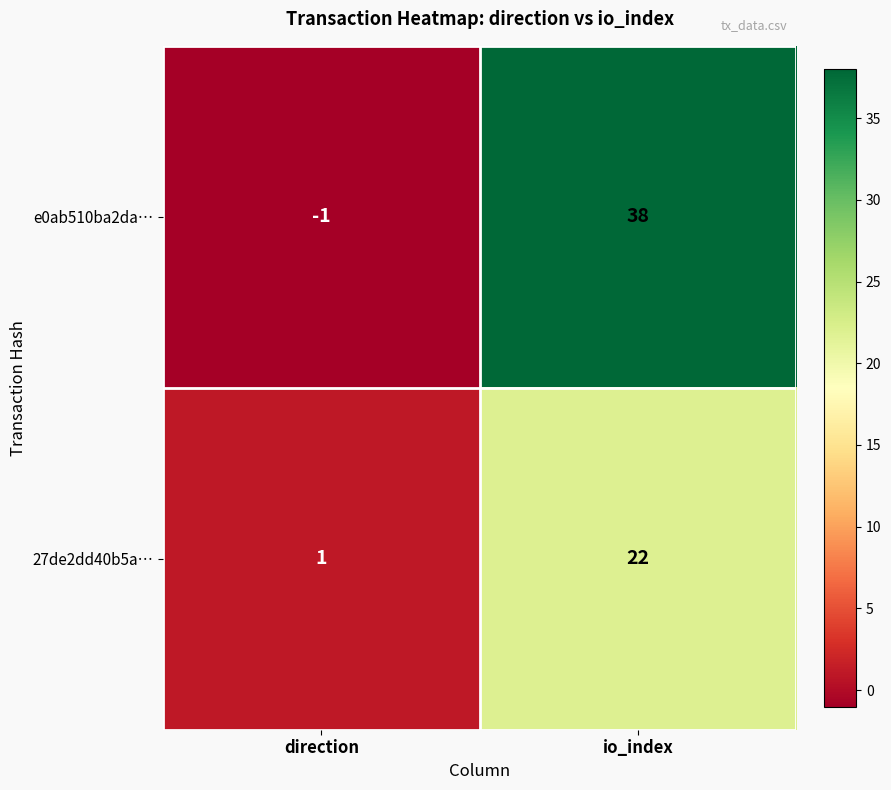

What is the maximum value shown in the chart?

38